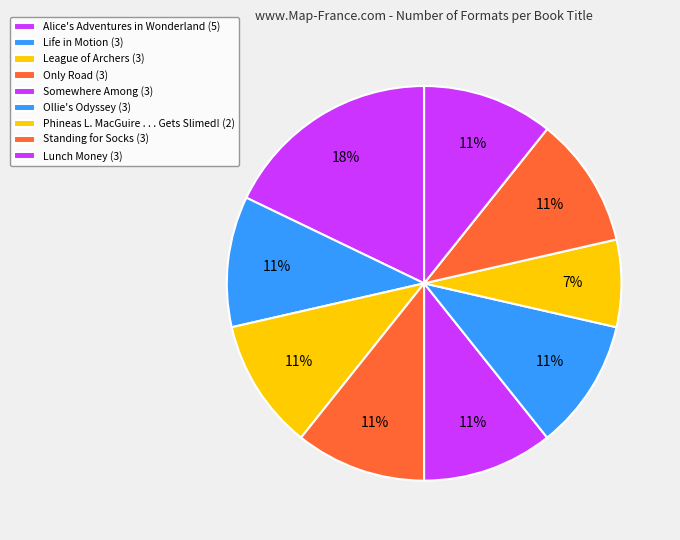

How many segments does this pie chart have?

9